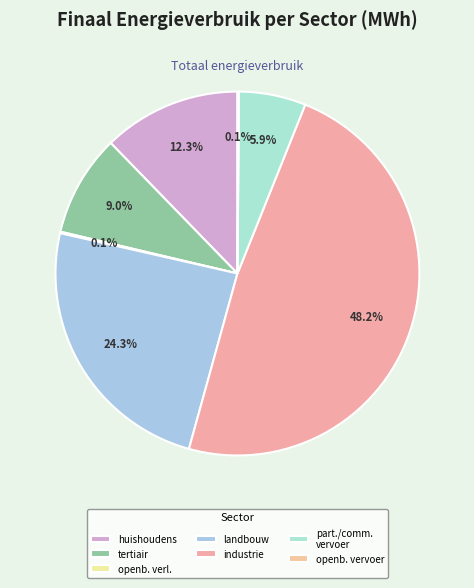

What is the largest slice in the pie chart?

industrie (niet-ETS)